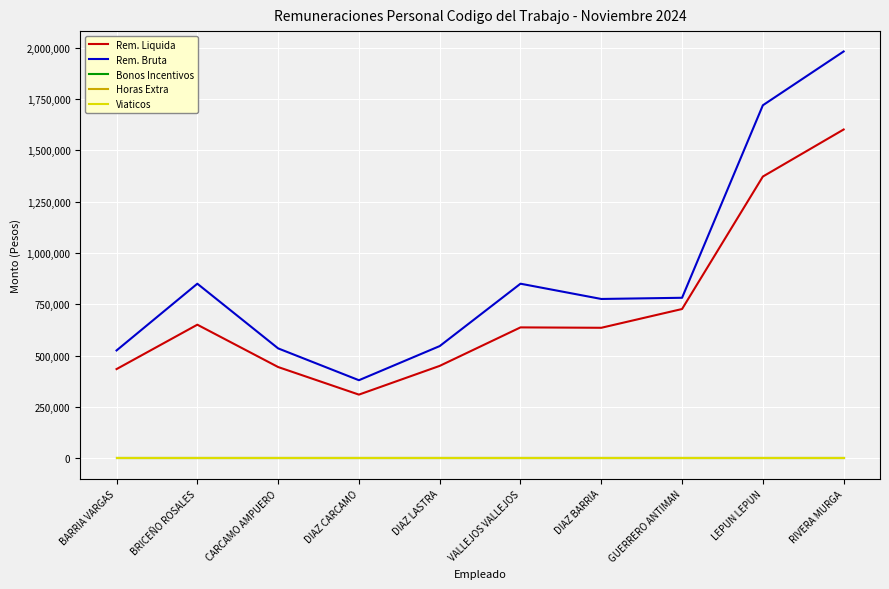

Rank the series by their maximum value, from highest to lowest.

Rem. Bruta, Rem. Liquida, Bonos Incentivos, Horas Extra, Viaticos